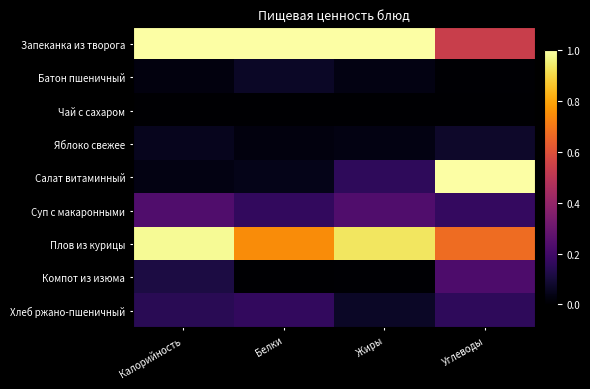

Rank the series by their maximum value, from lowest to highest.

Чай с сахаром, Батон пшеничный, Яблоко свежее, Хлеб ржано-пшеничный, Компот из изюма, Суп с макаронными, Плов из курицы, Запеканка из творога, Салат витаминный